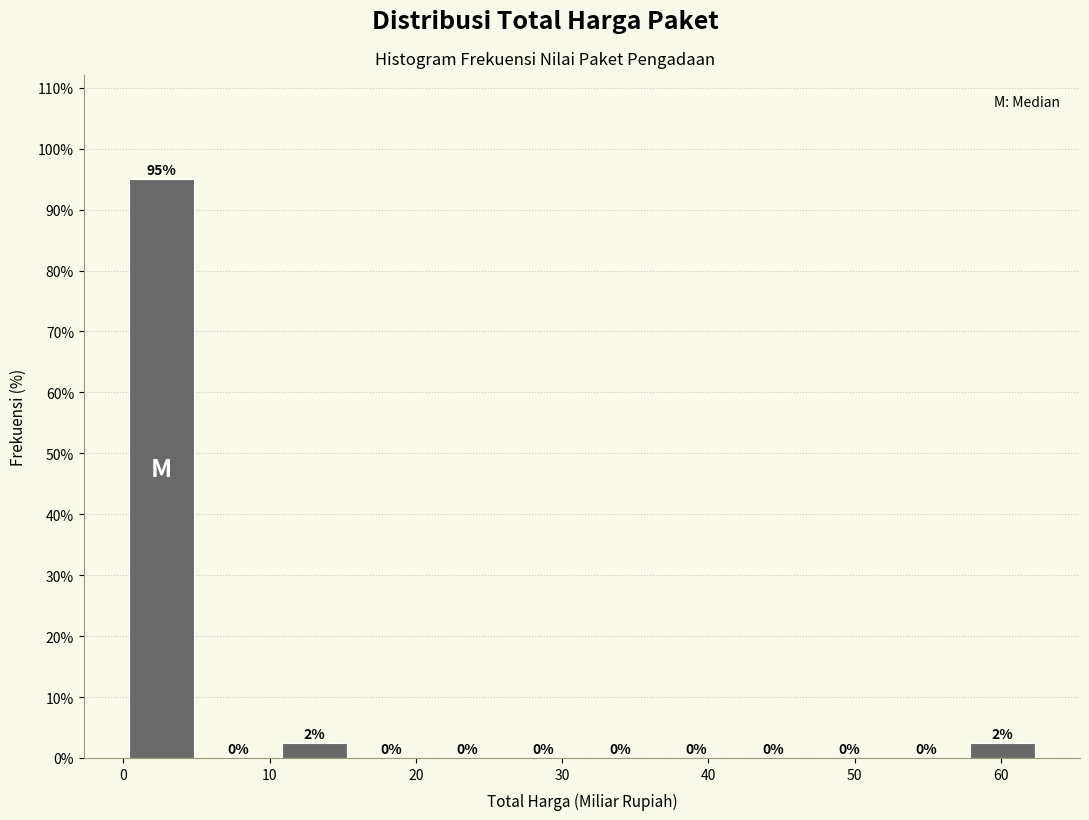

Which range on the x-axis has the tallest bar?

0 to 5